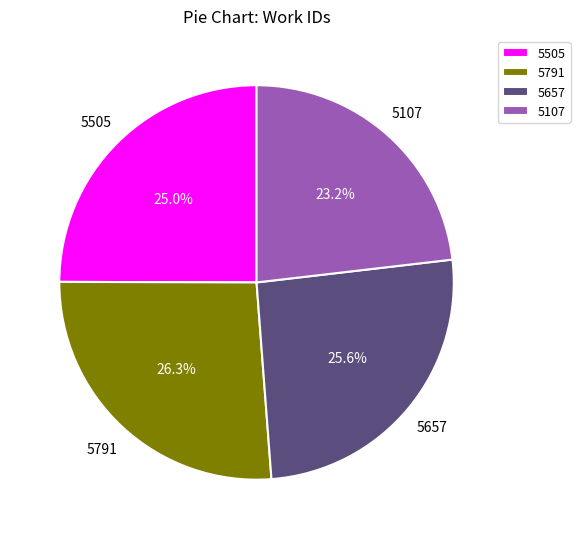

True or false: 5107 accounts for 23% of the total.

True